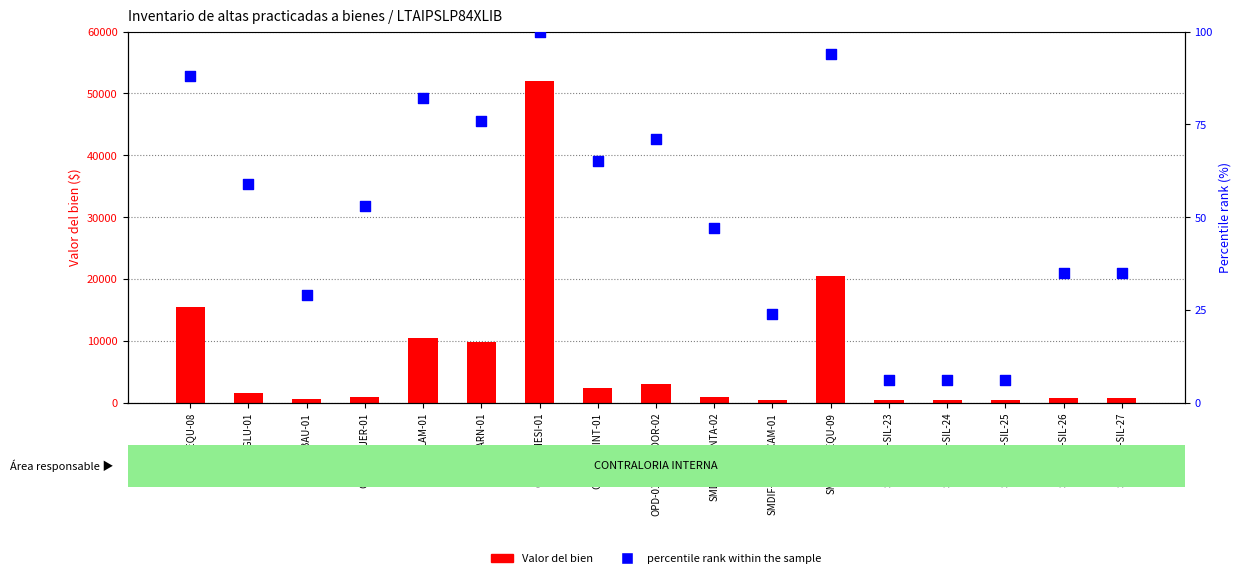

Which series reaches the maximum Y coordinate?

Valor del bien